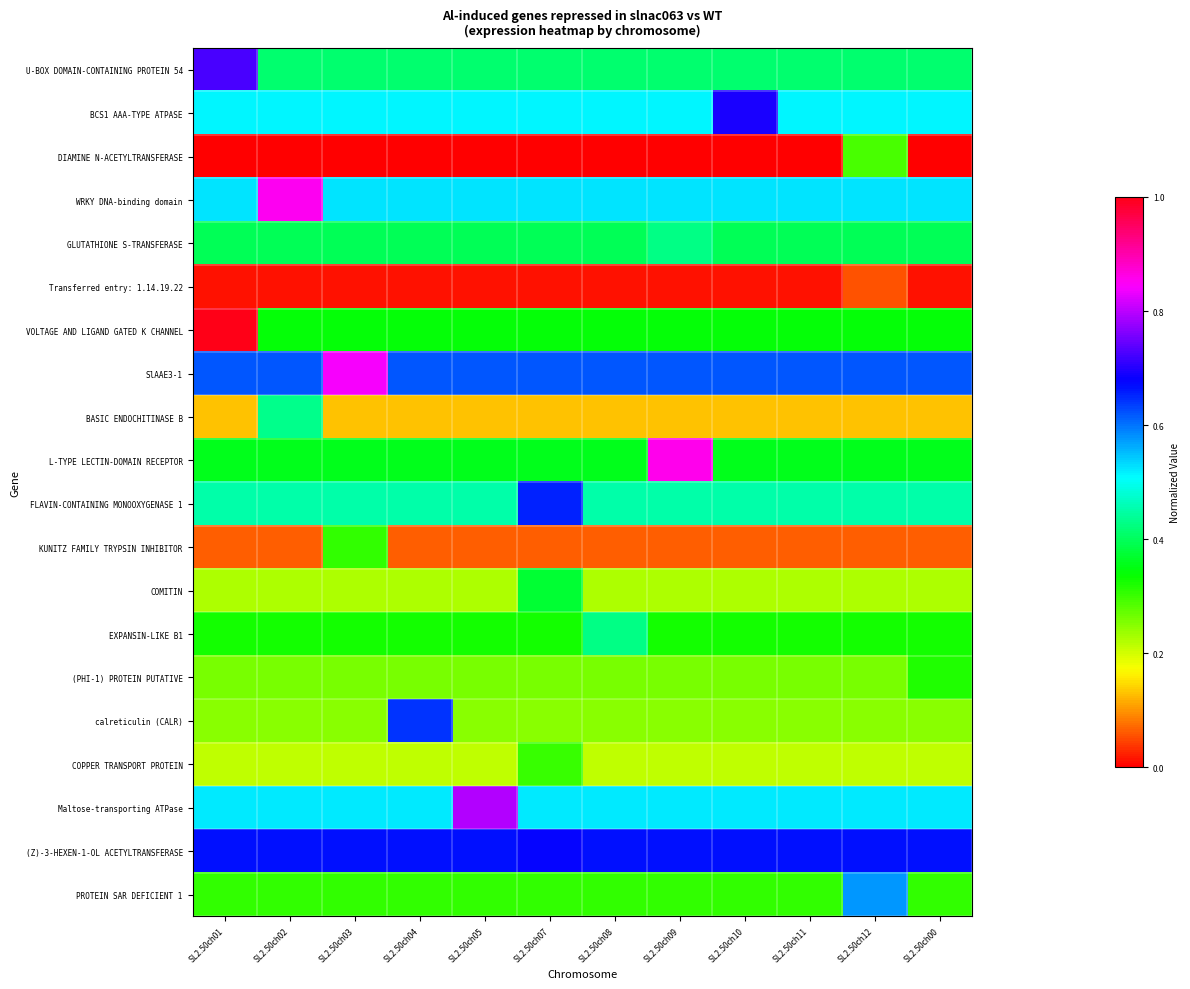

At which category is the sum across all series the highest?

SL2.50ch01